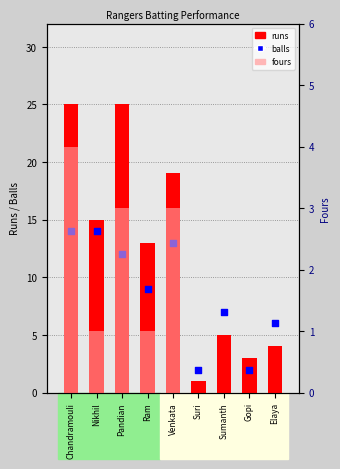

Which series reaches the maximum Y coordinate?

runs